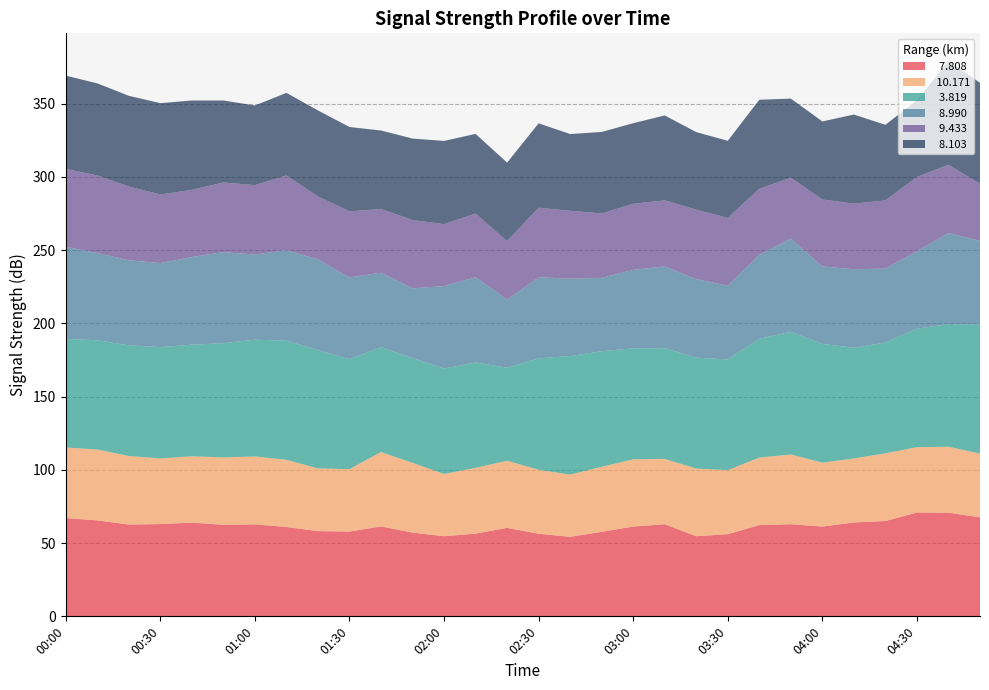

Reading left to right, transcribe all the data shown in this chart.

  7.808: 67.1	65.5	62.7	63.0	64.0	62.5	62.8	61.0	58.2	57.9	61.4	57.2	54.7	56.5	60.4	56.4	54.3	57.7	61.3	62.9	54.7	56.1	62.3	62.9	61.3	64.1	65.1	70.9	70.8	67.6
 10.171: 48.2	48.4	46.8	44.8	45.3	46.0	46.4	45.9	42.8	42.6	50.8	47.6	42.5	44.9	45.8	43.7	42.5	44.4	45.9	44.6	46.2	43.7	46.1	47.6	43.6	43.7	46.2	44.6	45.0	43.5
  3.819: 74.1	74.6	75.5	76.0	76.2	78.0	79.7	81.3	80.8	75.1	71.6	71.5	72.0	72.0	63.5	76.1	80.9	78.9	75.8	75.6	75.7	75.6	81.1	83.8	81.1	75.6	75.7	80.9	83.8	88.0
  8.990: 62.9	59.6	58.1	57.4	59.8	62.2	58.1	61.9	61.9	55.8	50.8	47.6	56.3	58.1	46.6	55.3	52.9	50.1	53.6	55.8	53.6	50.4	57.3	63.6	52.9	53.6	50.4	52.9	62.1	57.3
  9.433: 53.2	52.9	50.4	46.8	45.9	47.5	47.4	50.9	43.0	45.1	43.5	46.7	42.3	43.5	39.9	47.5	46.3	44.0	45.1	45.1	47.5	46.2	45.1	41.6	45.7	44.8	46.6	50.7	46.6	39.0
  8.103: 63.7	62.9	61.9	62.4	61.0	56.0	54.4	56.4	58.7	57.6	53.6	55.6	56.8	54.4	53.6	57.6	52.4	55.6	55.0	58.0	52.9	52.7	60.8	54.0	53.3	60.8	51.6	52.4	70.8	68.9